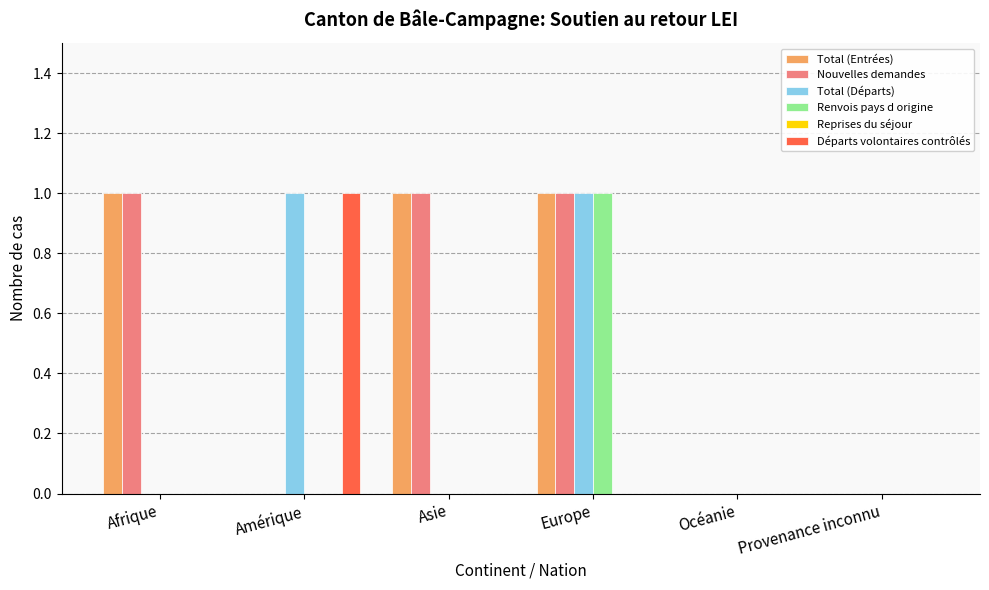

At which label does Renvois pays d origine reach its peak?

Europe